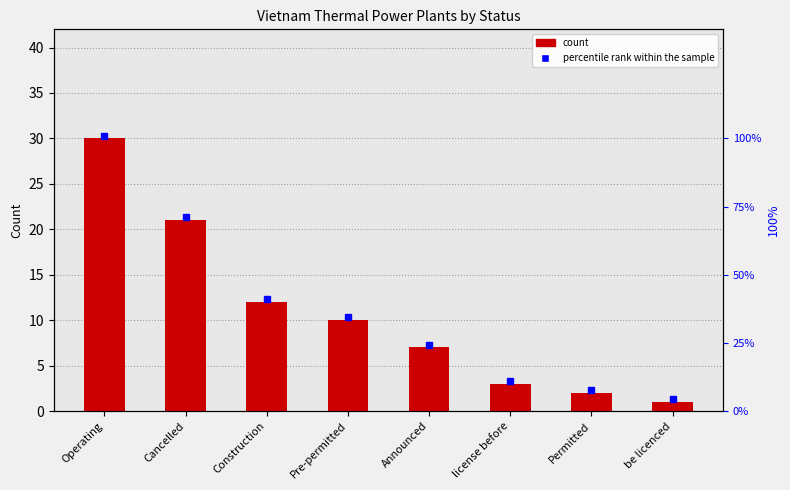

At which label does the data first exceed 10?

Operating